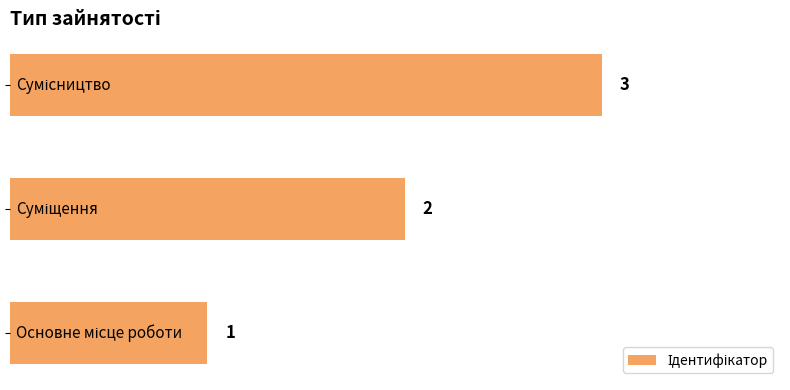

What is the greatest value displayed?

3